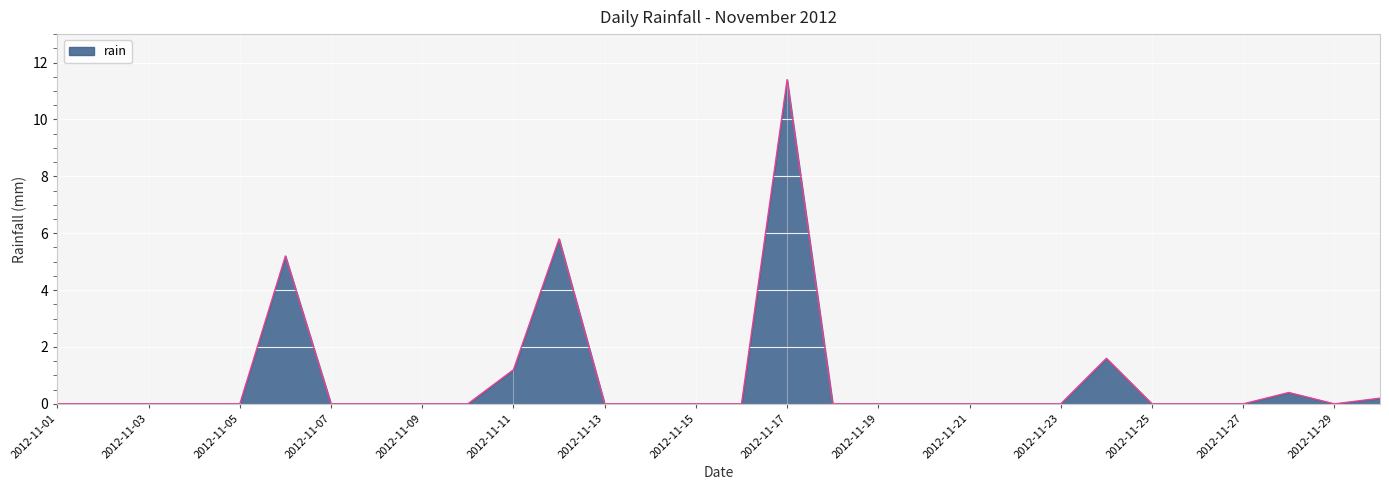

What is the difference between the maximum and minimum values?

11.4